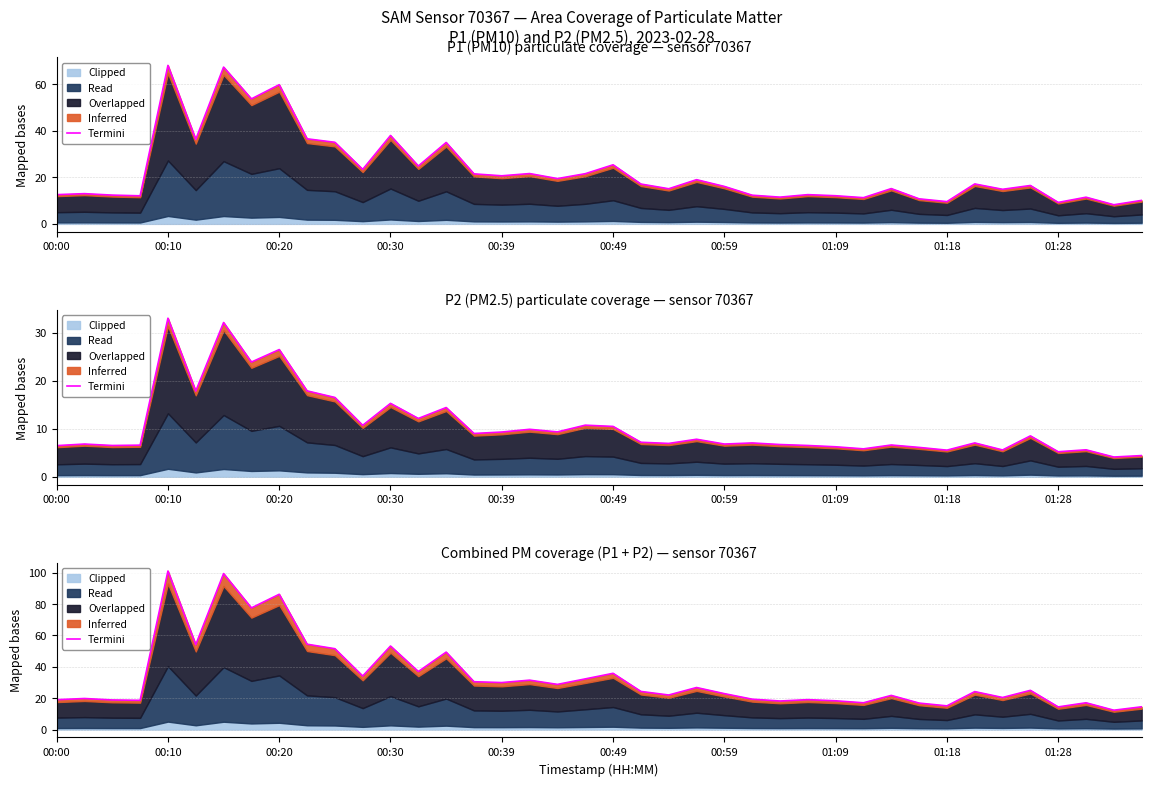

What is the difference between the values at 13 and 36?

22.6